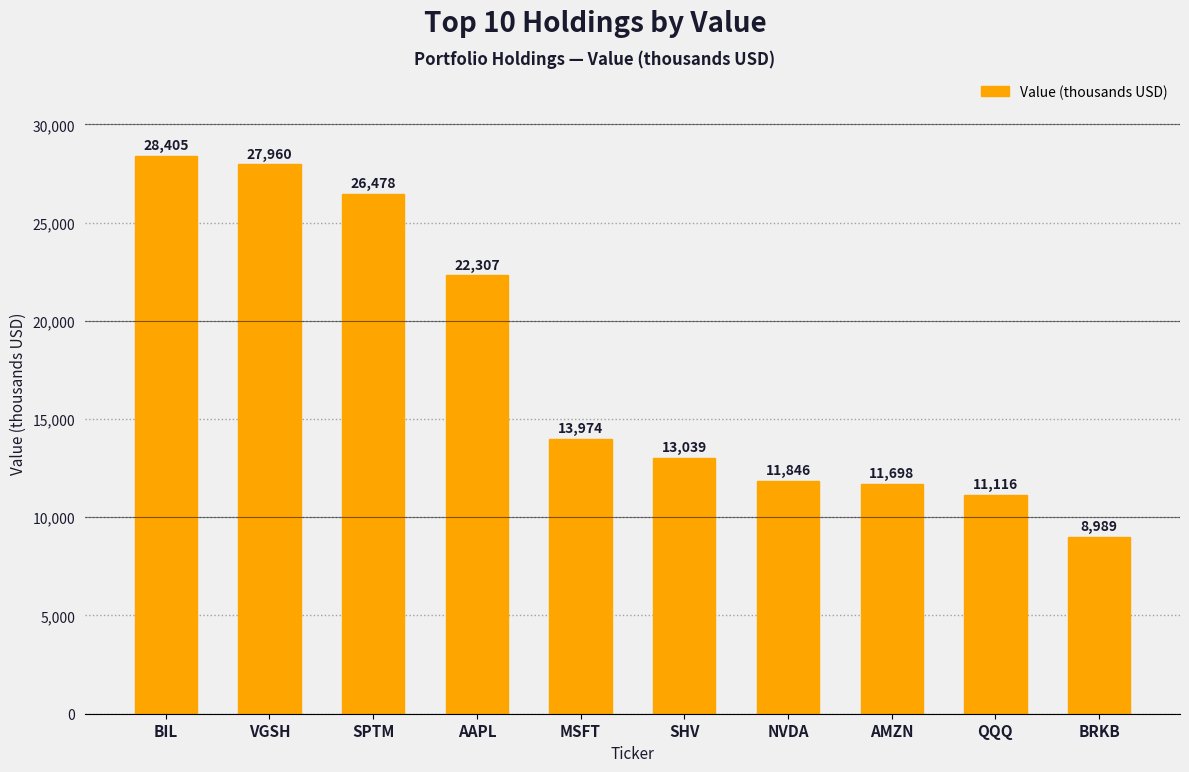

What is the label of the 4th bar from the right?

NVDA